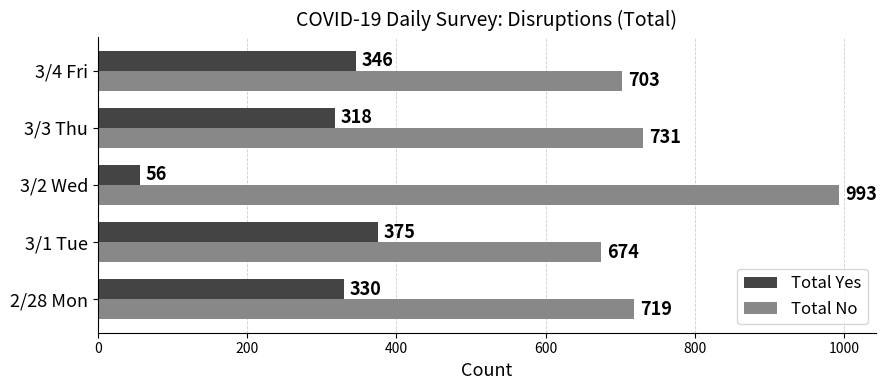

Is the value of Total No at 2/28 Mon greater than the value of Total Yes at 3/4 Fri?

Yes